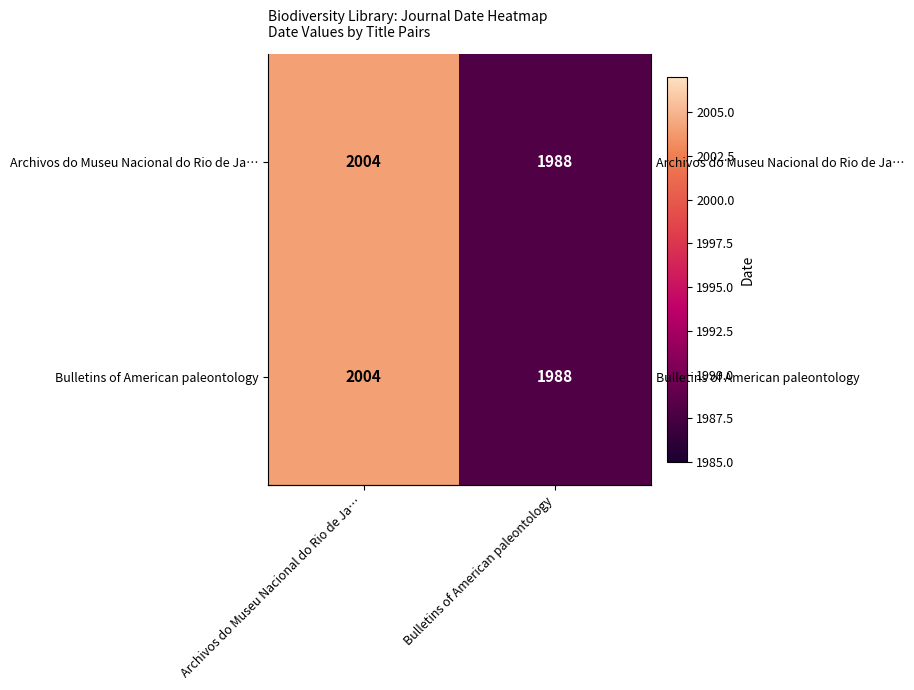

The value of Bulletins of American paleontology at Bulletins of American paleontology is 477. True or false?

False